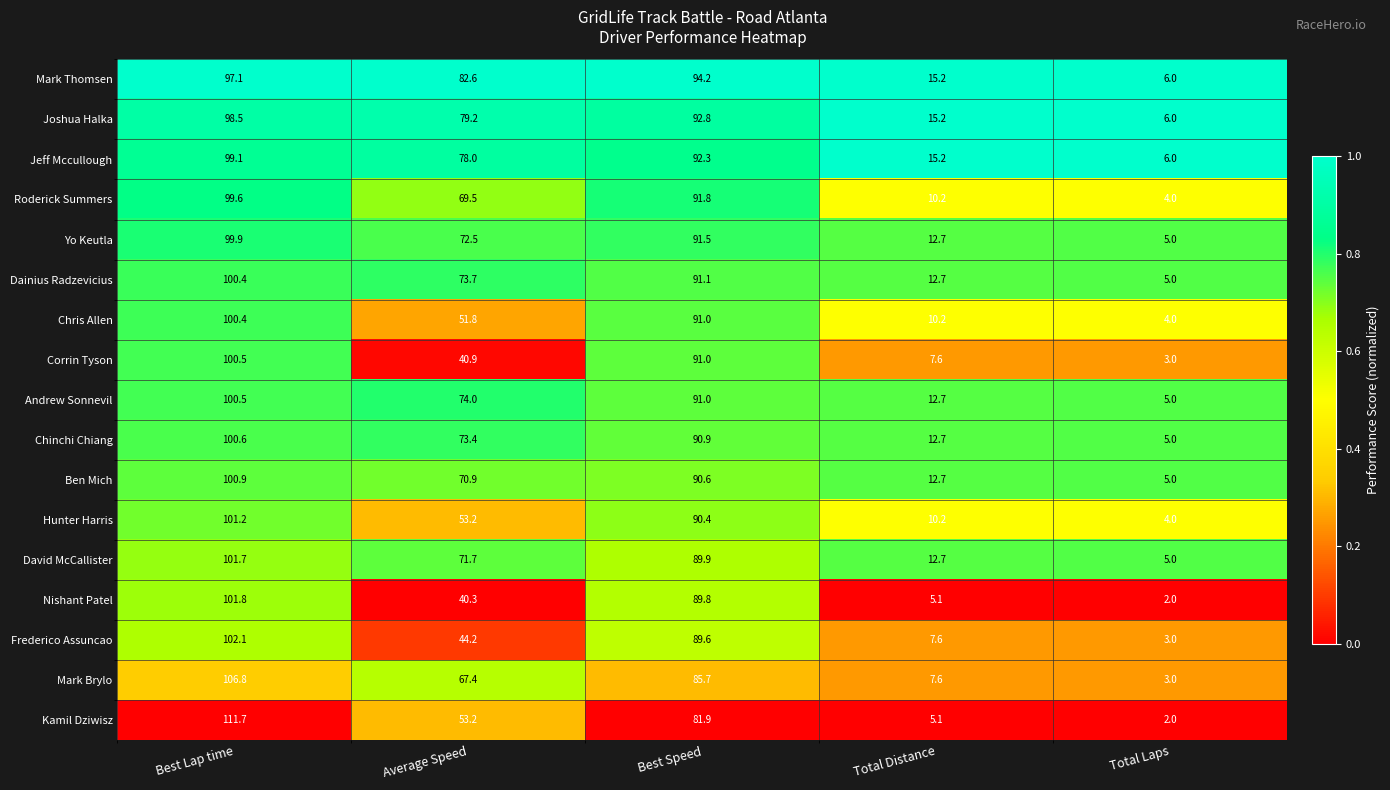

At which label does Corrin Tyson first exceed 40?

Best Lap time